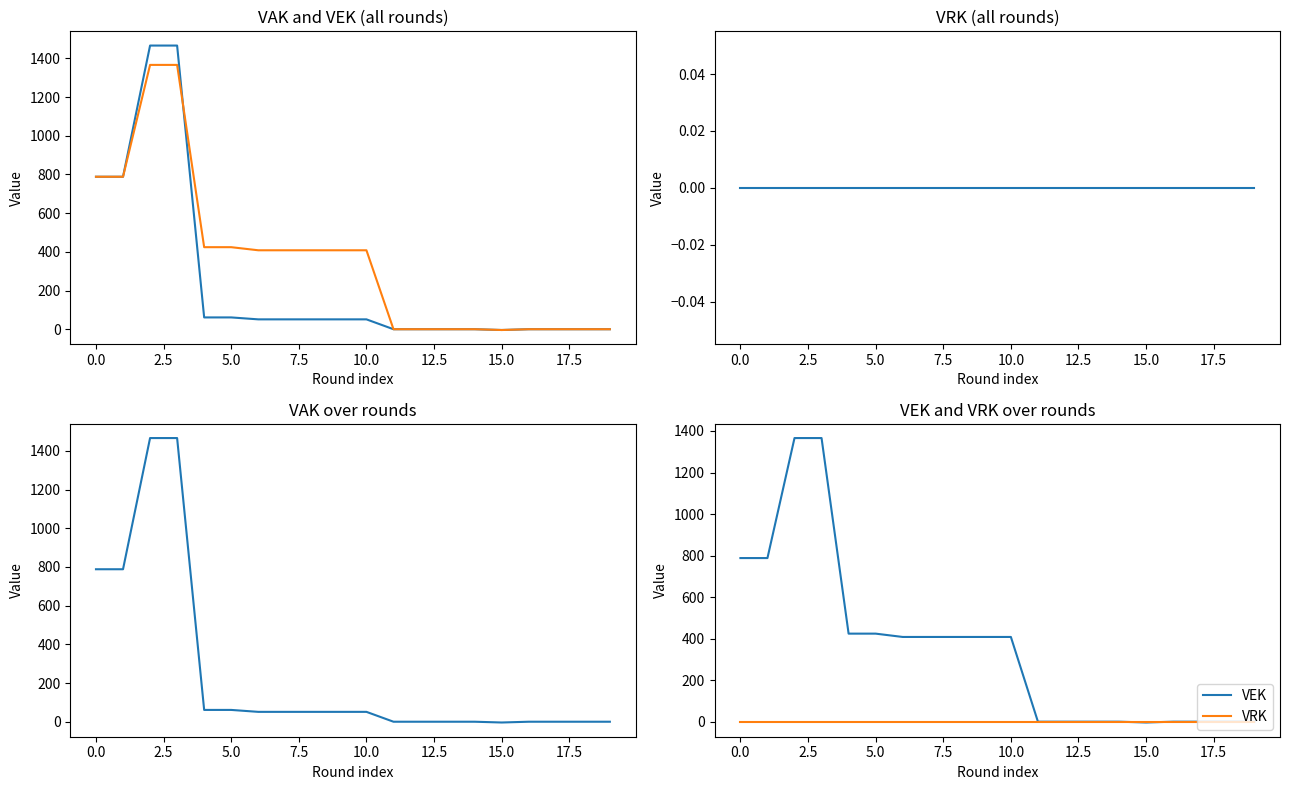

True or false: VEK and VRK intersect in this chart.

False